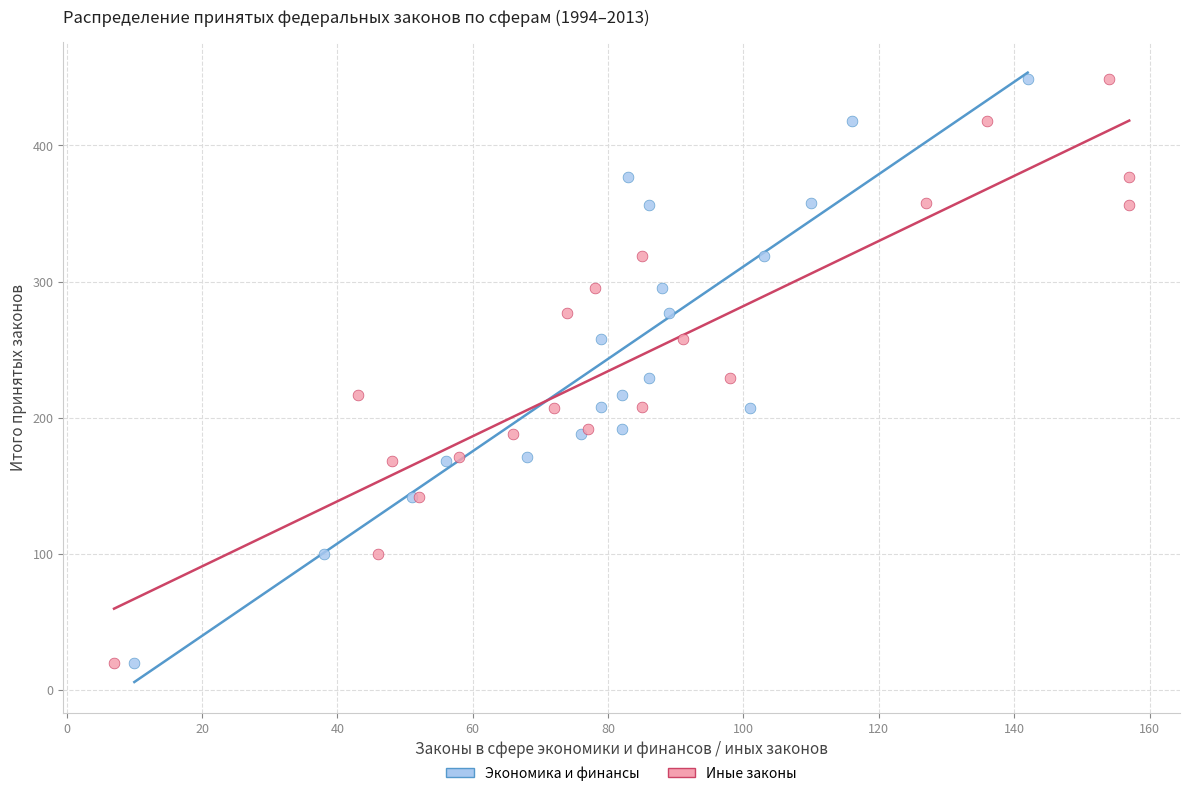

What are all the series names shown in the legend?

Экономика и финансы, Иные законы